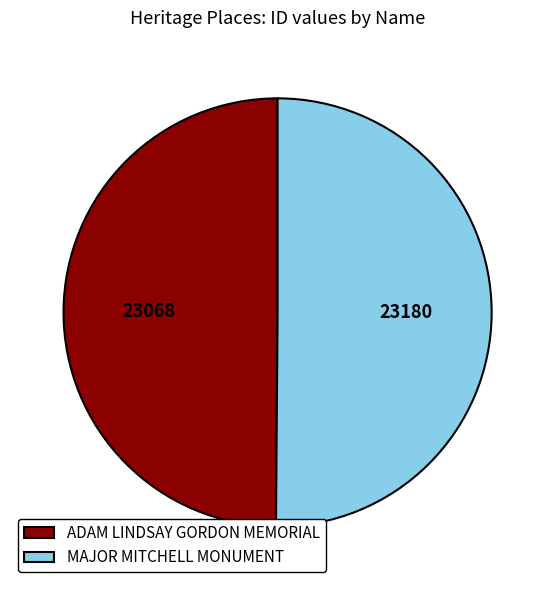

What is the ratio of the value at MAJOR MITCHELL MONUMENT to the value at ADAM LINDSAY GORDON MEMORIAL?

1.0